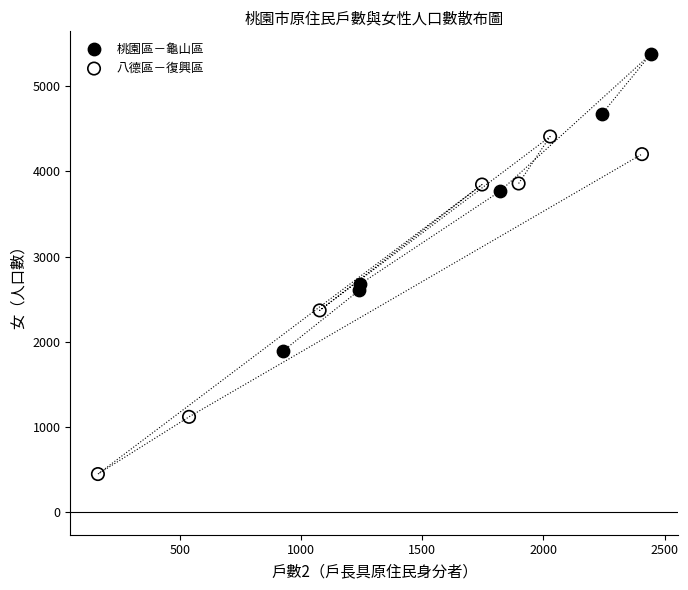

What are all the series names shown in the legend?

桃園區－龜山區, 八德區－復興區